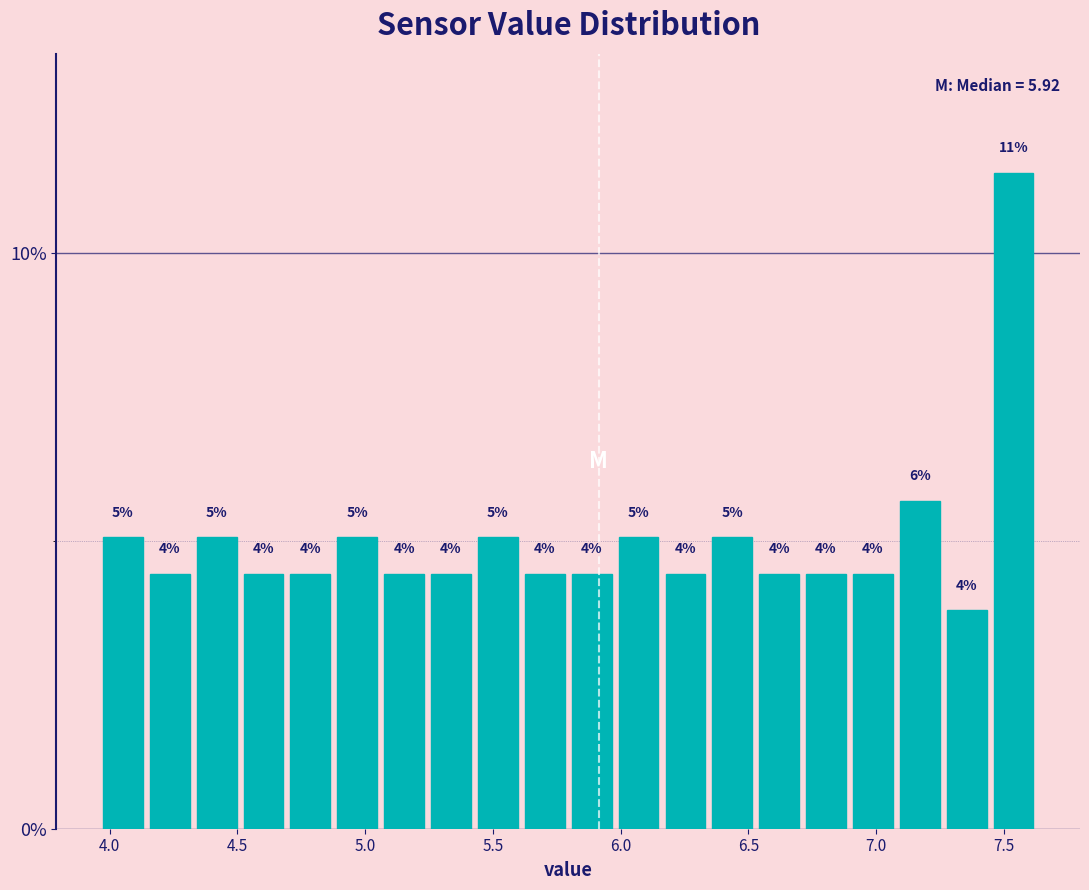

Read against the x-axis, roughly where is the centre of the tallest bar?

7.55